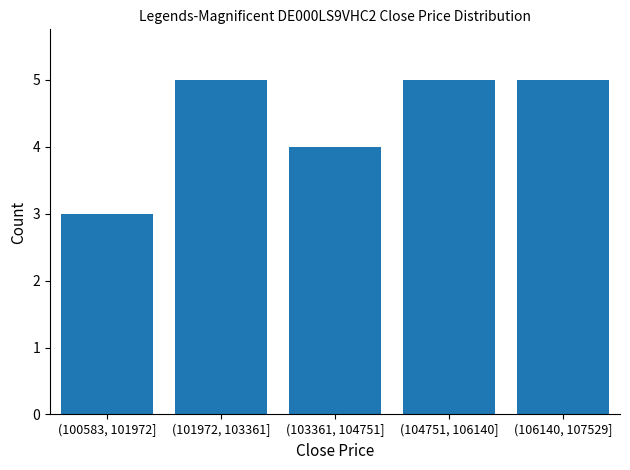

Reading left to right, what are all the values shown in this chart?

(100583, 101972]=3	(101972, 103361]=5	(103361, 104751]=4	(104751, 106140]=5	(106140, 107529]=5